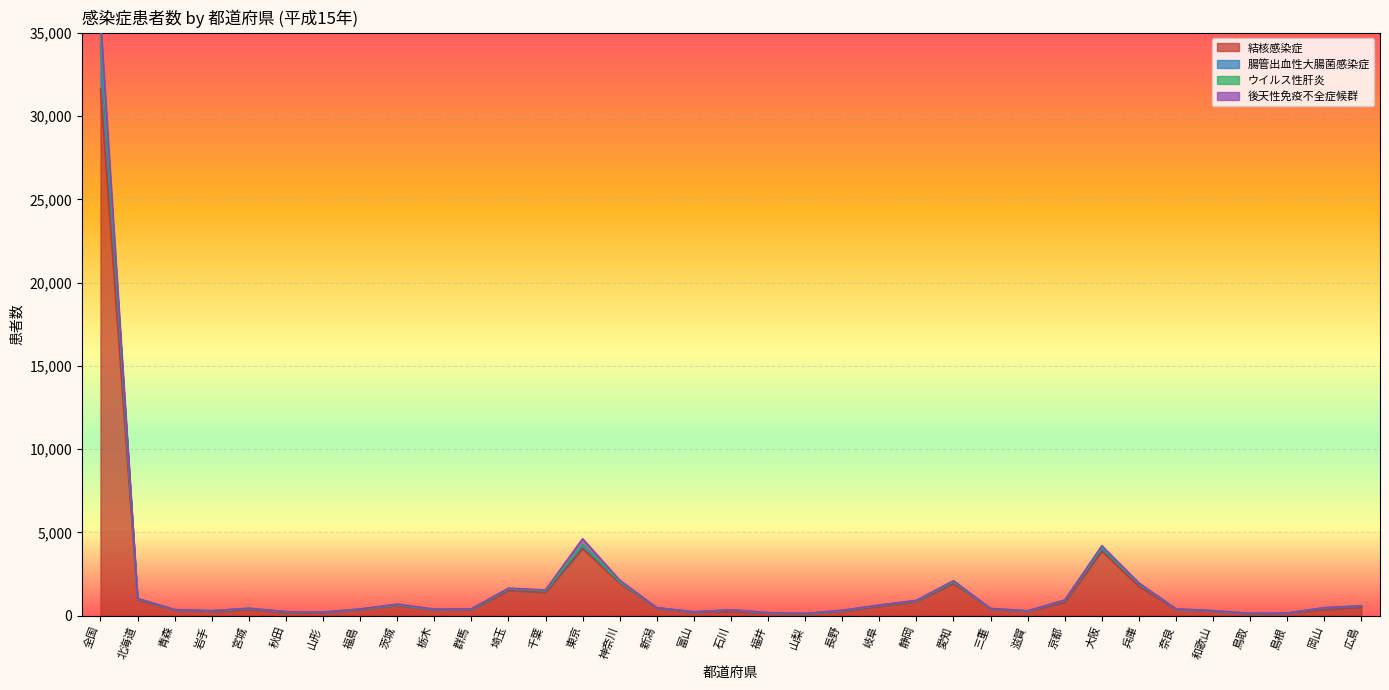

The value of ウイルス性肝炎 at 秋田 is 127. True or false?

False